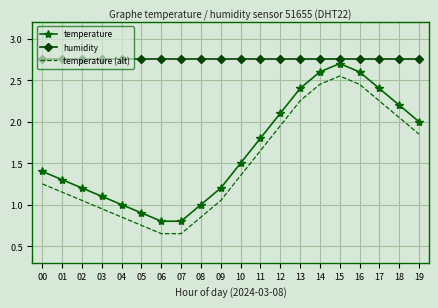

What is the total value across all series at 07?

4.2